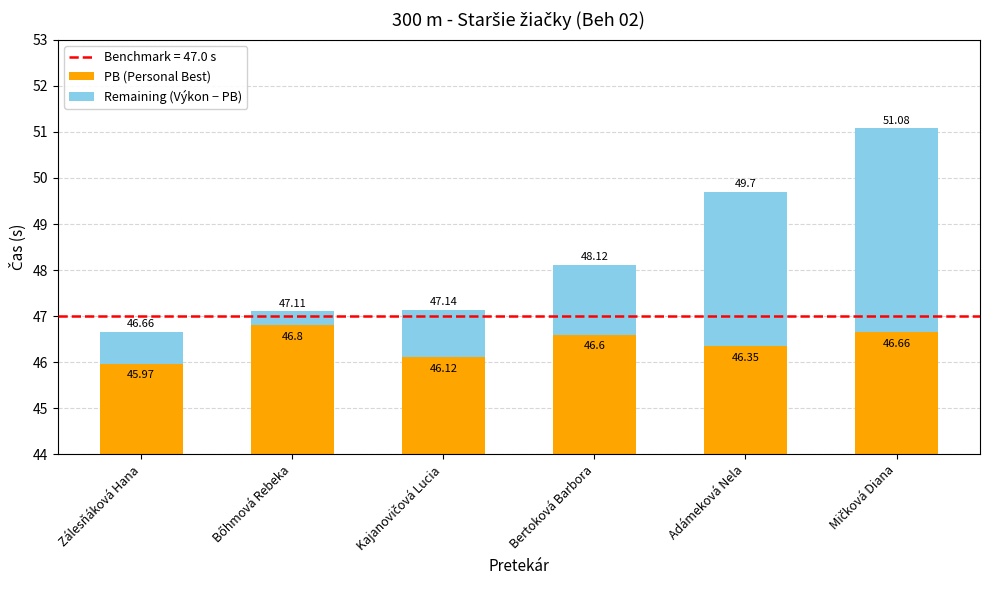

Rank the series by their maximum value, from lowest to highest.

Remaining (Výkon − PB), PB (Personal Best)